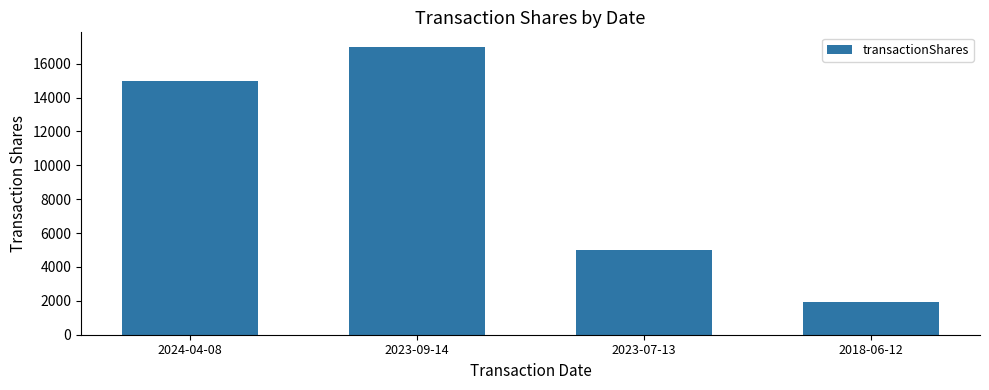

What is the label of the 4th bar from the left?

2018-06-12